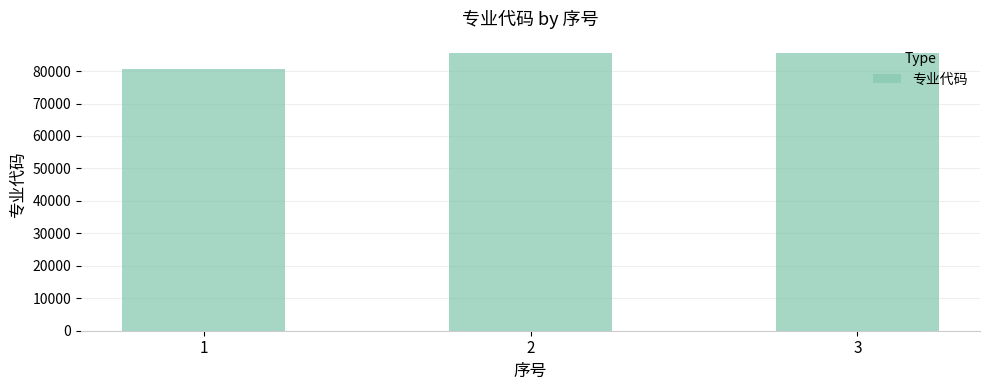

The value at 2 is 85600. True or false?

True